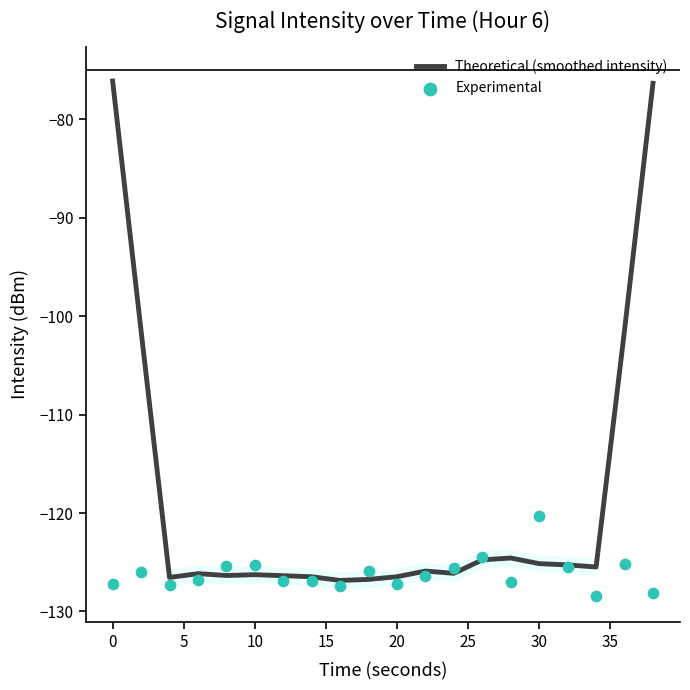

Which series has the largest Y range (max minus min)?

Theoretical (smoothed intensity)